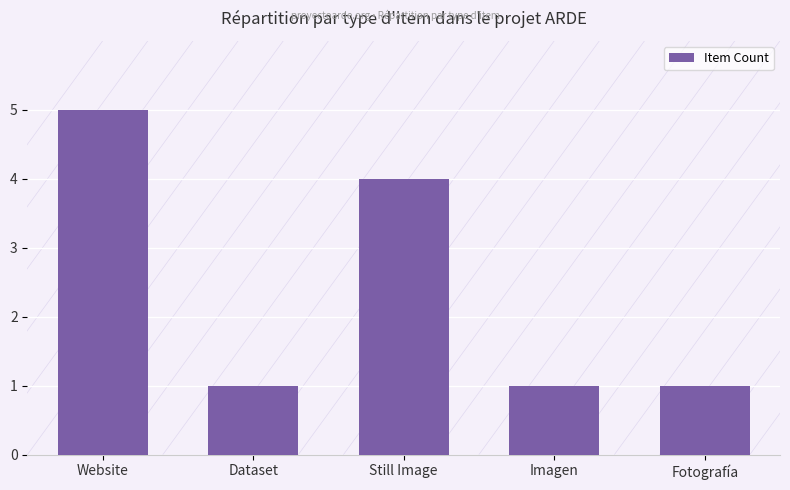

What is the value of the 5th bar from the left?

1